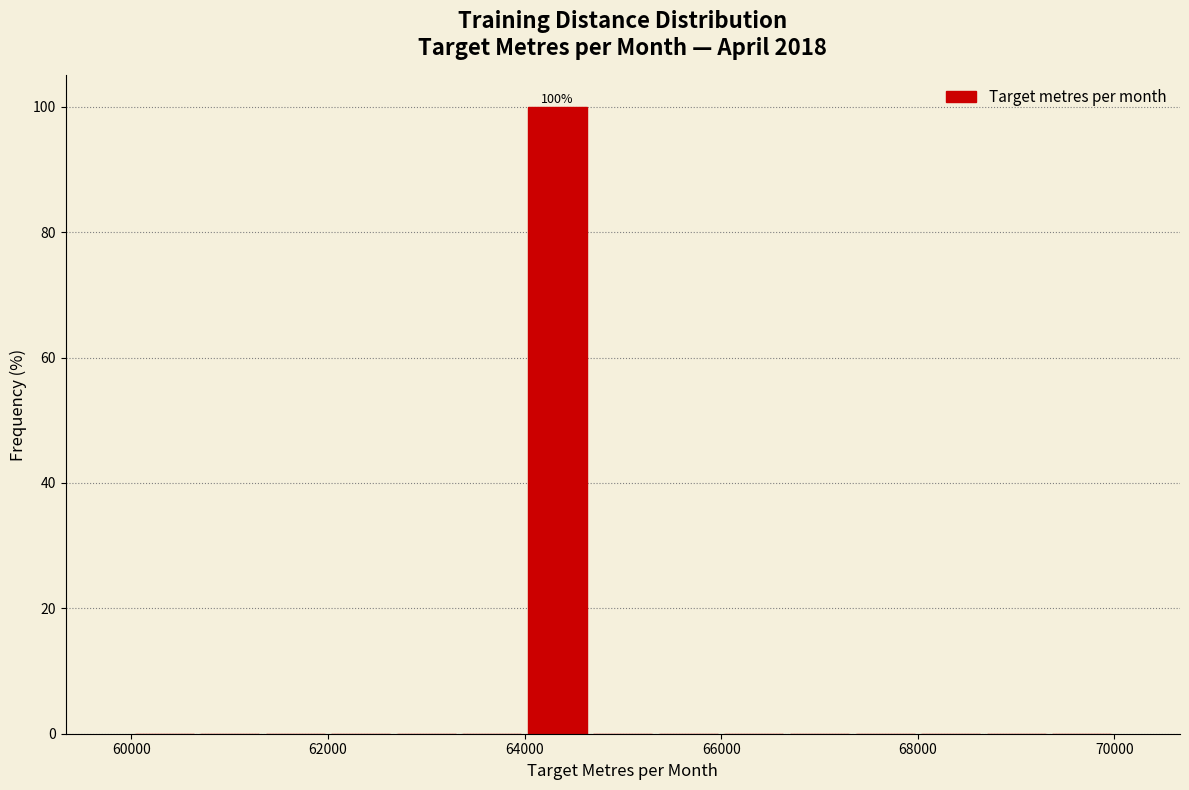

Read against the x-axis, roughly where is the centre of the tallest bar?

64400